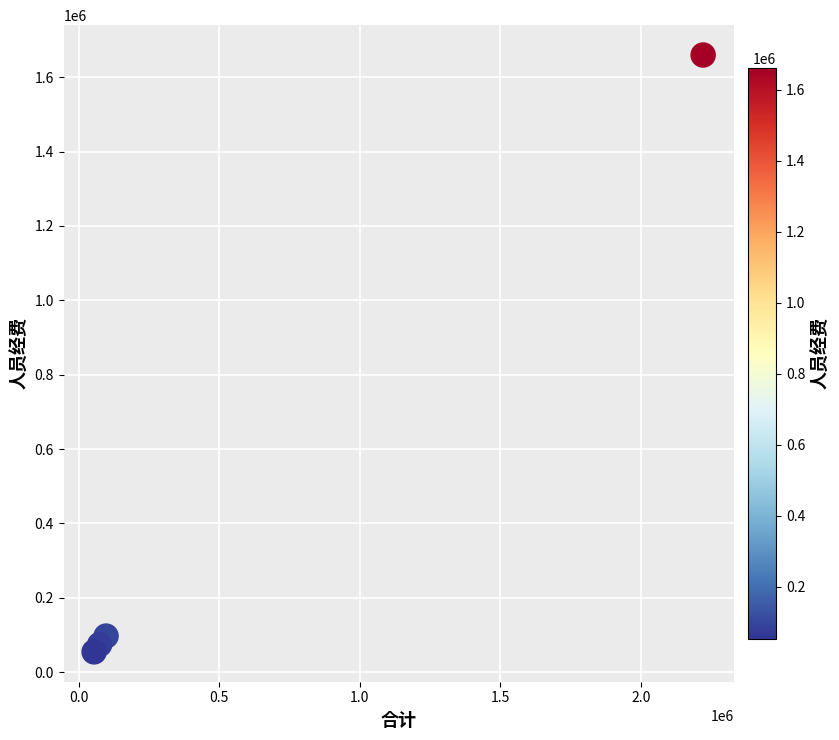

What is the range of X values (max minus min)?

2166503.7